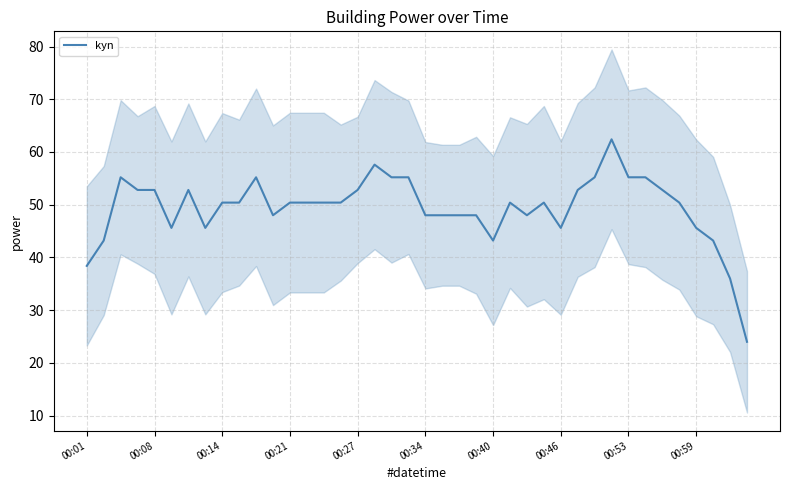

What is the lowest value of the kyn series?

24.0